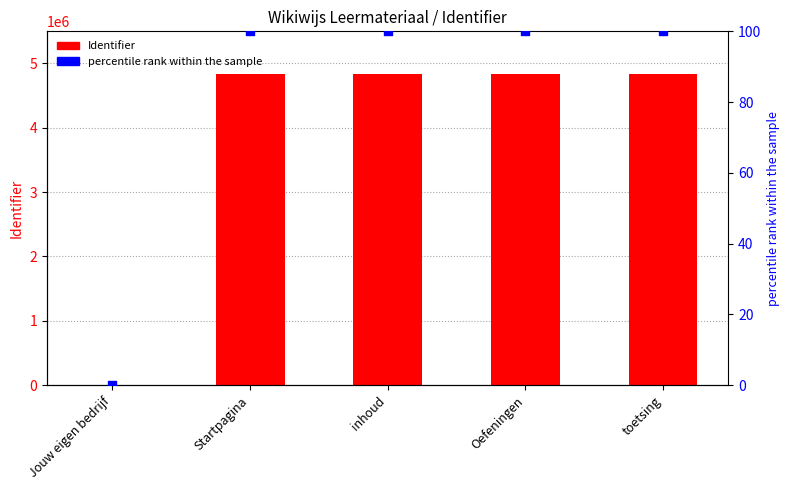

What are all the series names shown in the legend?

Identifier, percentile rank within the sample